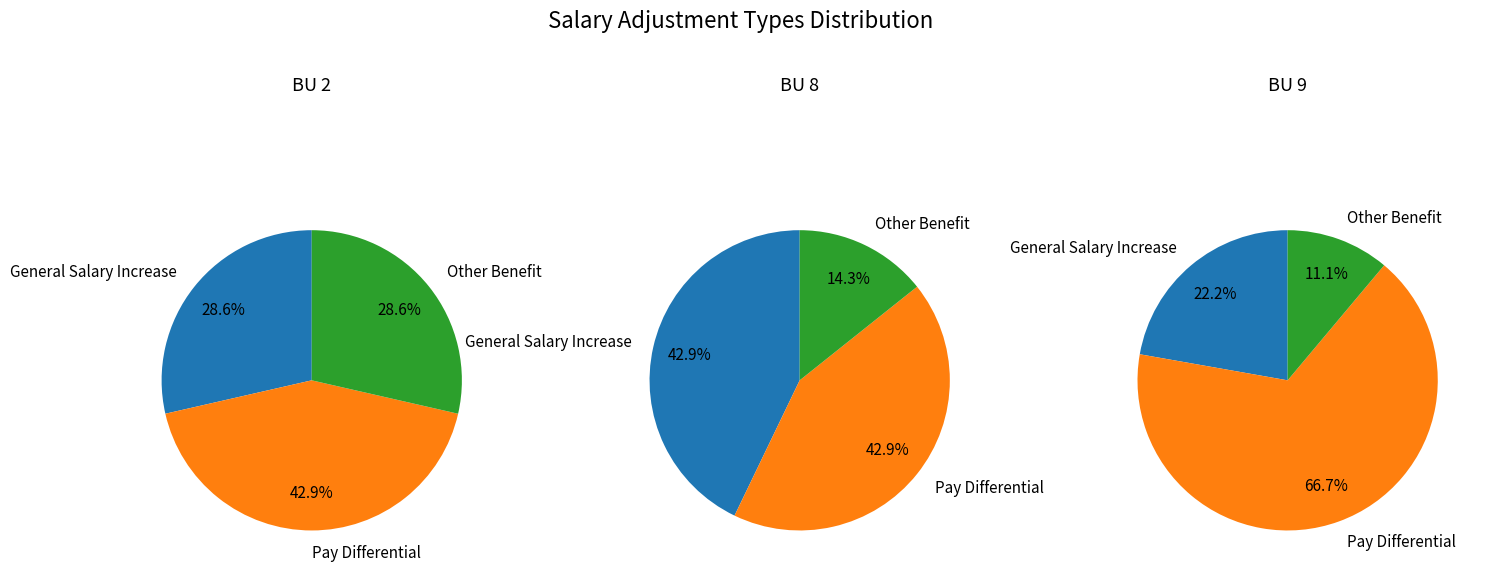

What percentage do Pay Differential and General Salary Increase together represent?

71.4%